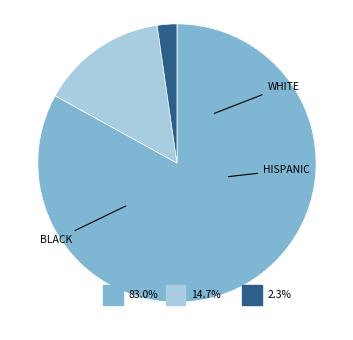

Which category has the biggest portion of the pie?

White alone